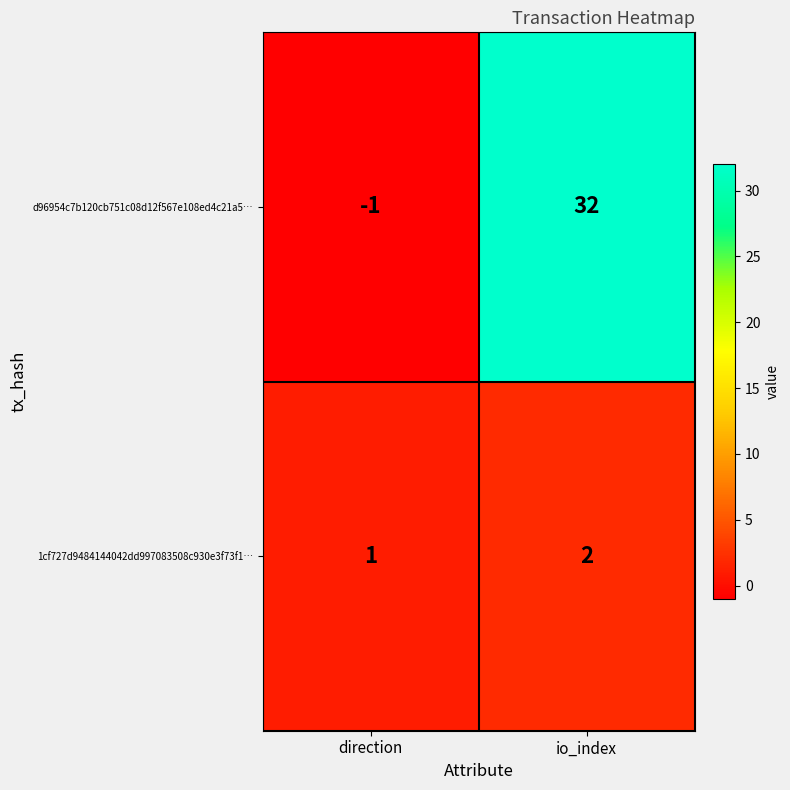

Reading right to left, transcribe all the data shown in this chart.

d96954c7b120cb751c08d12f567e108ed4c21a5…: io_index=32	direction=-1
1cf727d9484144042dd997083508c930e3f73f1…: io_index=2	direction=1